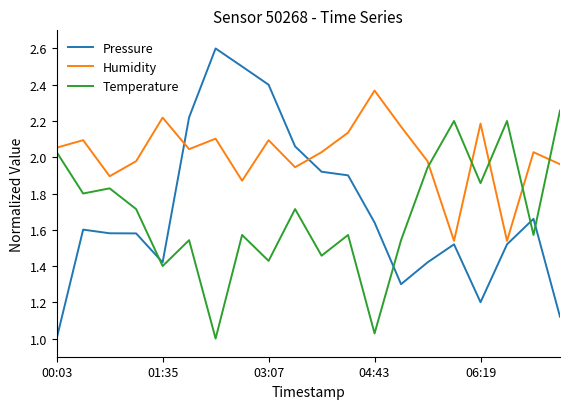

List the series in order of their peak value, lowest first.

Temperature, Humidity, Pressure